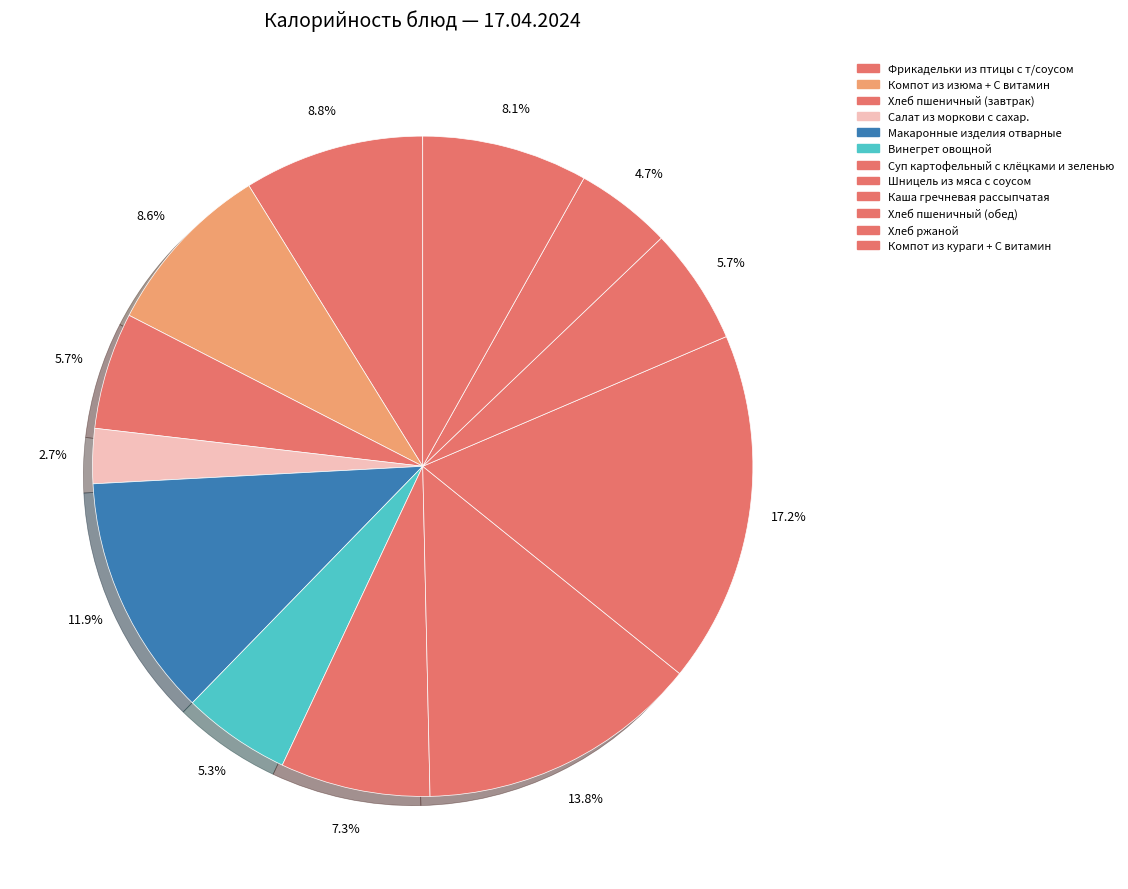

Count the number of slices in the pie.

12